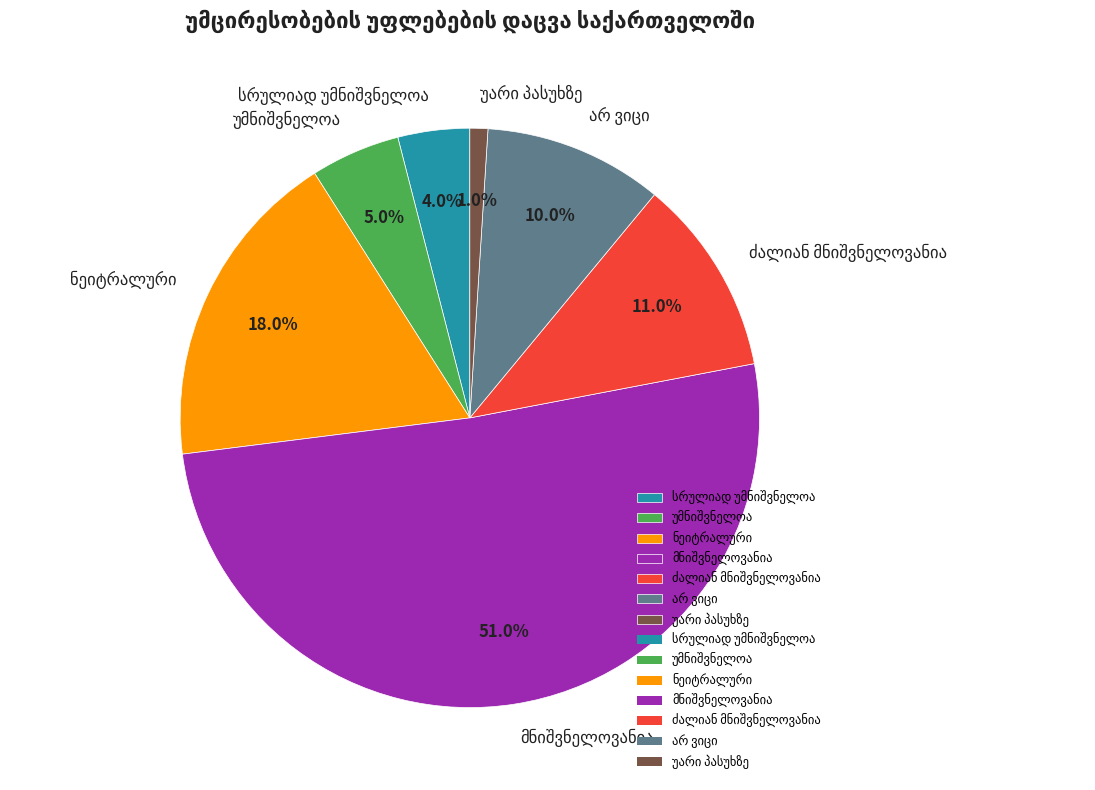

Is there any slice that represents more than half of the pie?

Yes